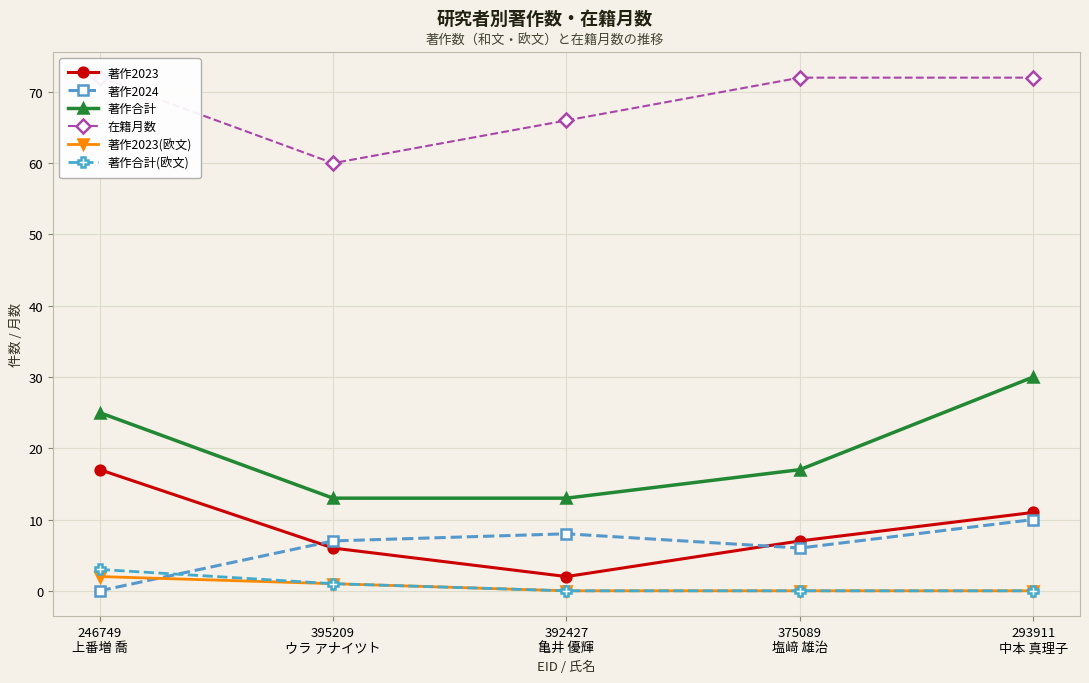

What are all the series names shown in the legend?

著作2023, 著作2024, 著作合計, 在籍月数, 著作2023(欧文), 著作合計(欧文)